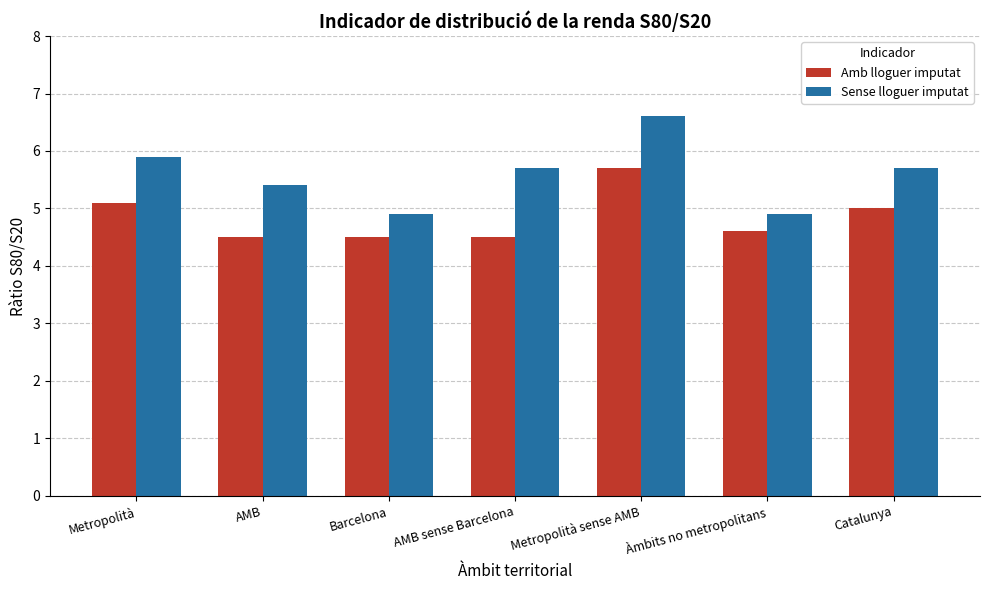

Reading left to right, list all the values displayed in this chart.

Amb lloguer imputat: Metropolità=5.1	AMB=4.5	Barcelona=4.5	AMB sense Barcelona=4.5	Metropolità sense AMB=5.7	Àmbits no metropolitans=4.6	Catalunya=5.0
Sense lloguer imputat: Metropolità=5.9	AMB=5.4	Barcelona=4.9	AMB sense Barcelona=5.7	Metropolità sense AMB=6.6	Àmbits no metropolitans=4.9	Catalunya=5.7